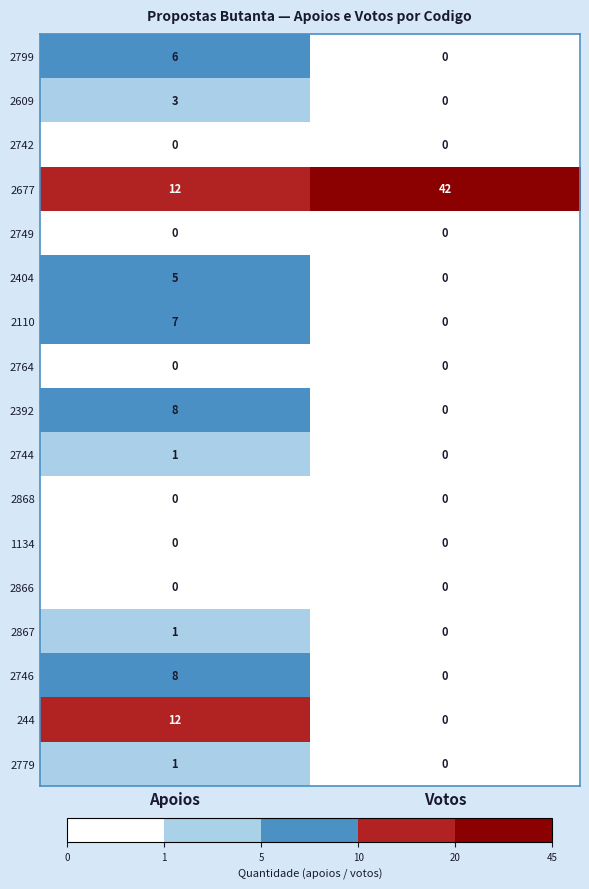

The value of 2609 at Apoios is 5. True or false?

False